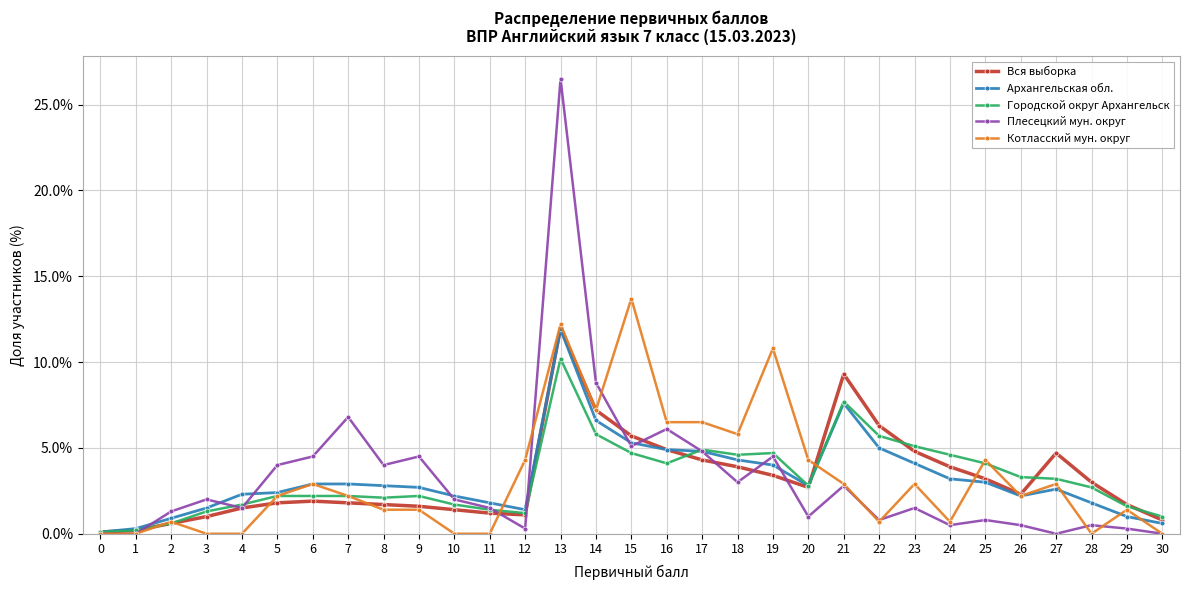

True or false: Котласский мун. округ has a value of 2.2 at 26.

True